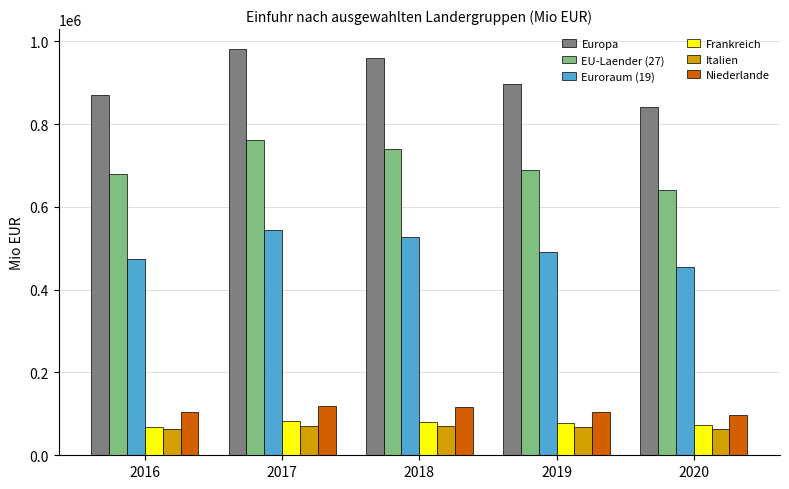

List the labels in order of Europa value, largest first.

2017, 2018, 2019, 2016, 2020